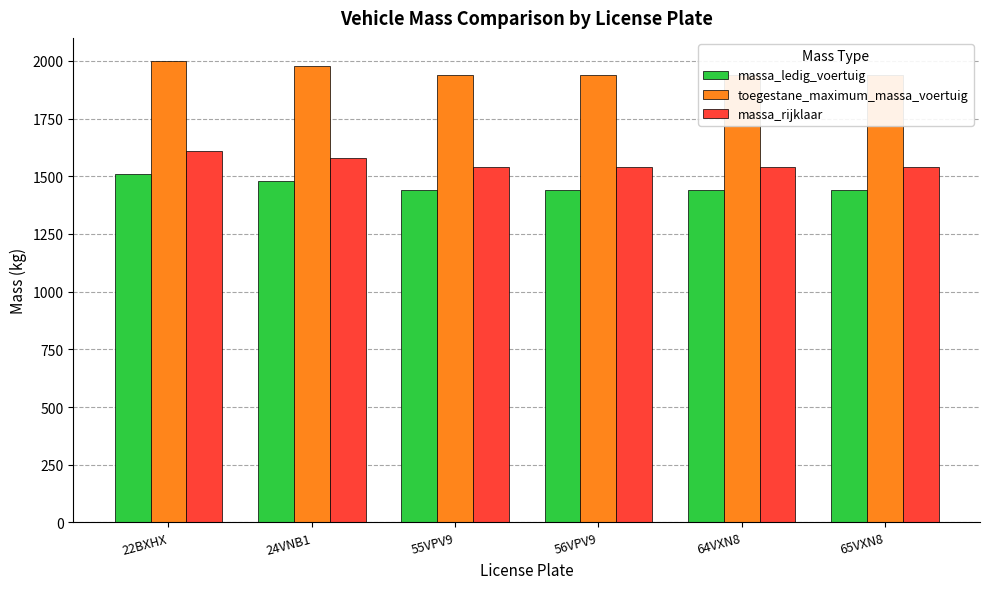

At which label does toegestane_maximum_massa_voertuig reach its minimum?

55VPV9